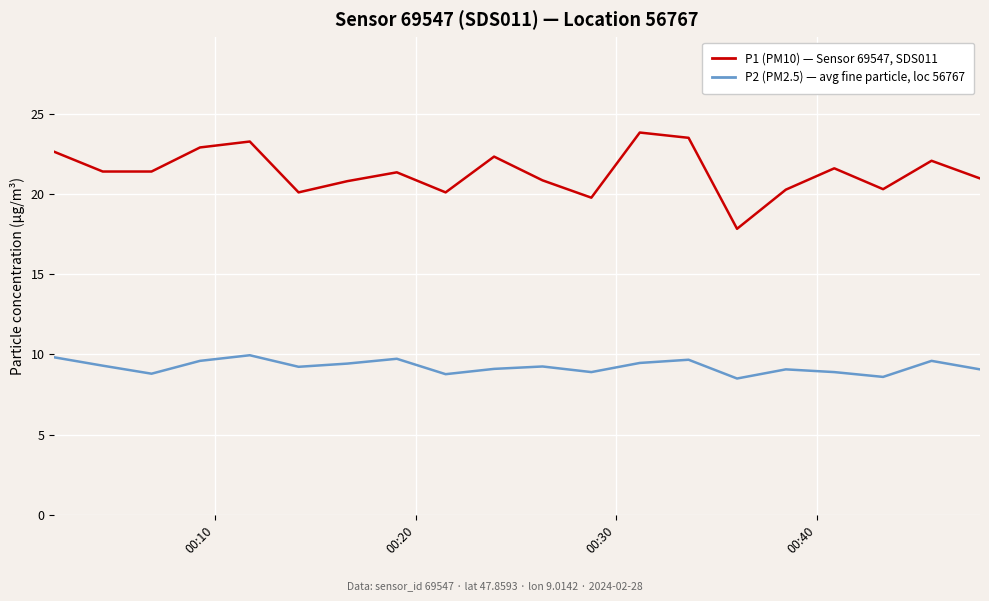

Does the chart have visible grid lines?

Yes